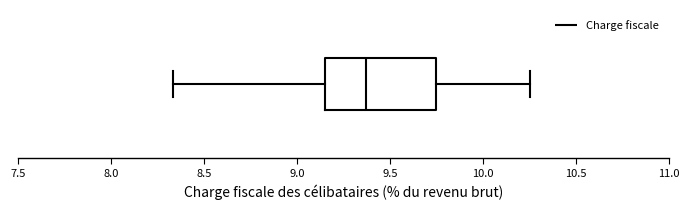

Read this box plot against the x-axis: the position of the median line, the range covered by the box, and the ends of both whiskers. The values are not printed on the chart, so give them approximately, as read against the axis.

median 9.35, box 9.15 to 9.75, whiskers 8.35 to 10.25